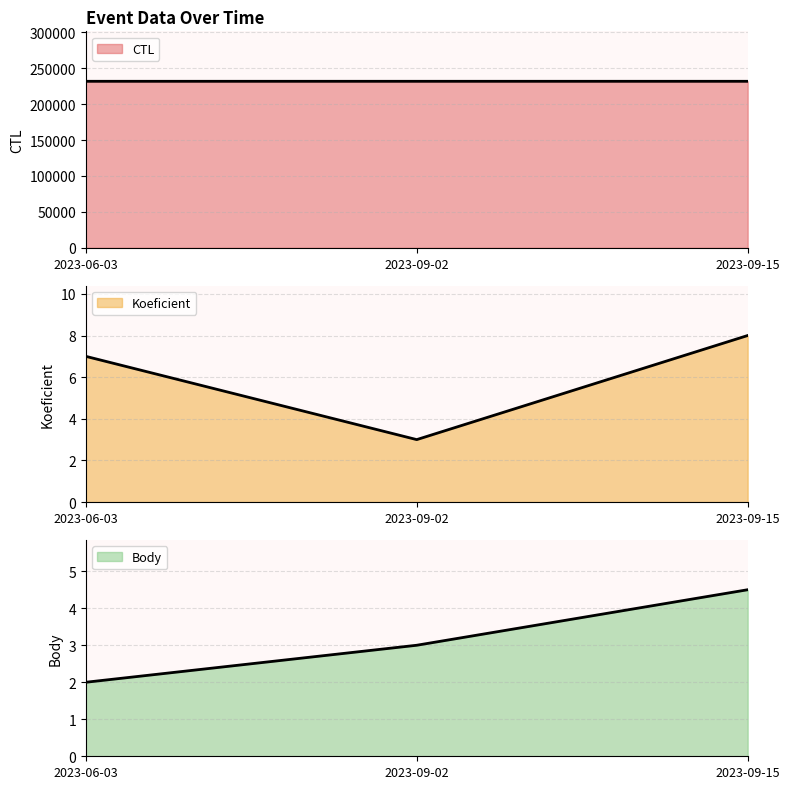

At 2023-09-15, list the series in order from smallest to largest.

Body line, Koeficient line, CTL line